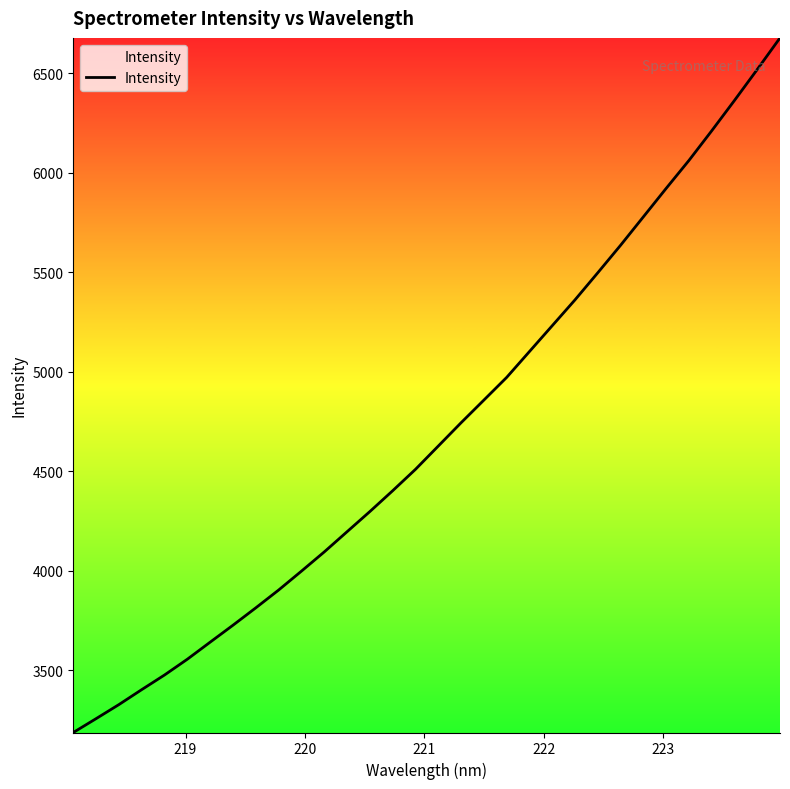

What is the difference between the maximum and minimum values?

3490.7